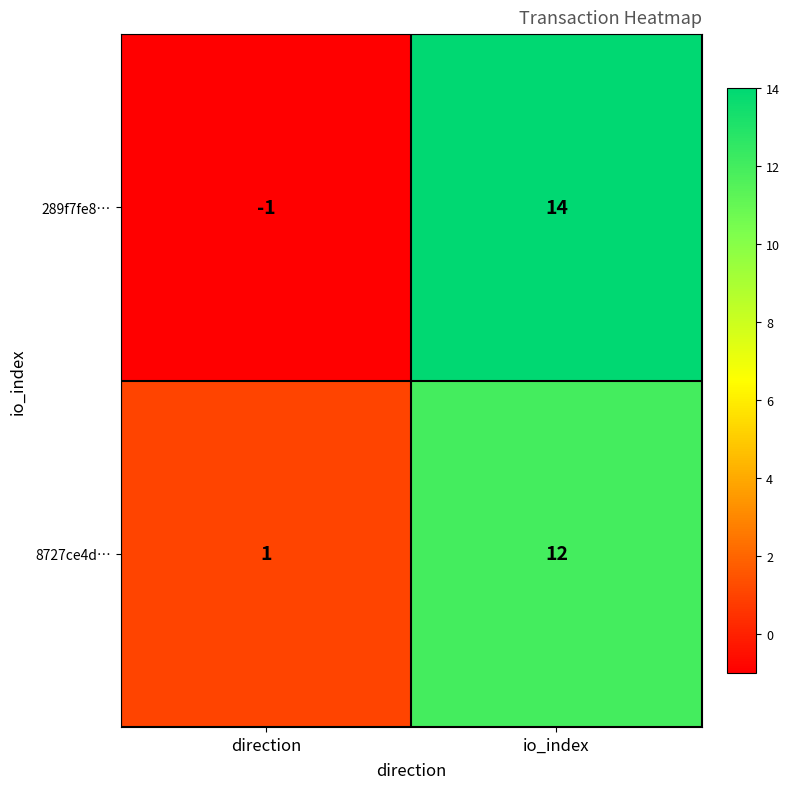

What is the spread (max minus min) of values at direction?

2